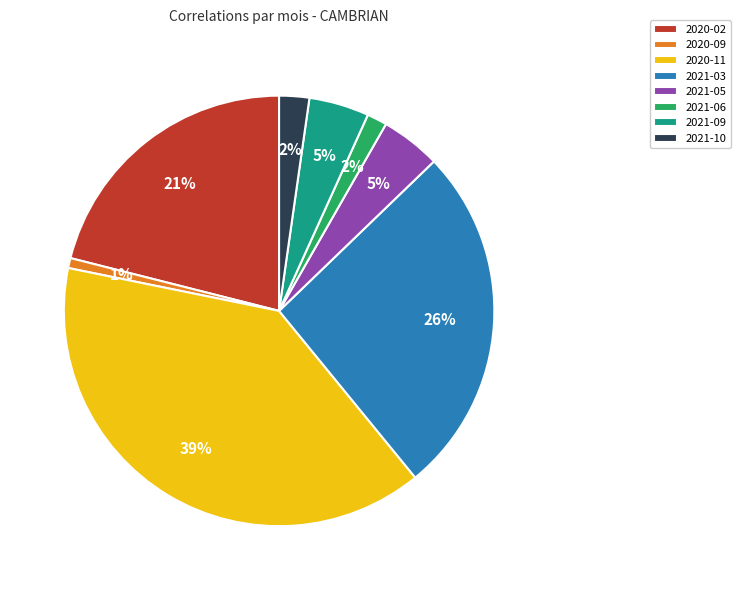

To the nearest percent, what portion does 2020-09 represent?

1%